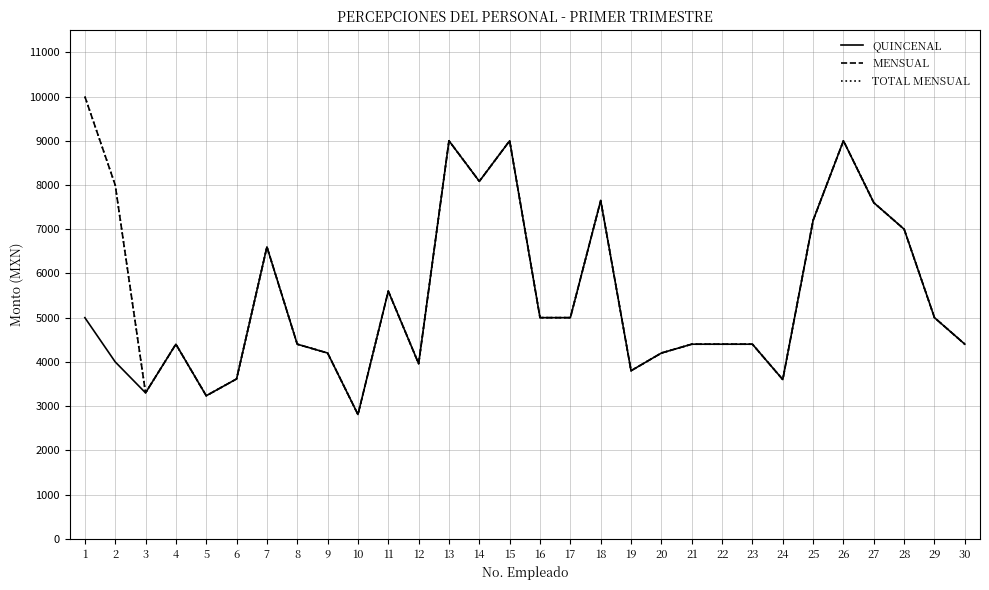

Which series changed the most between 13 and 18?

QUINCENAL